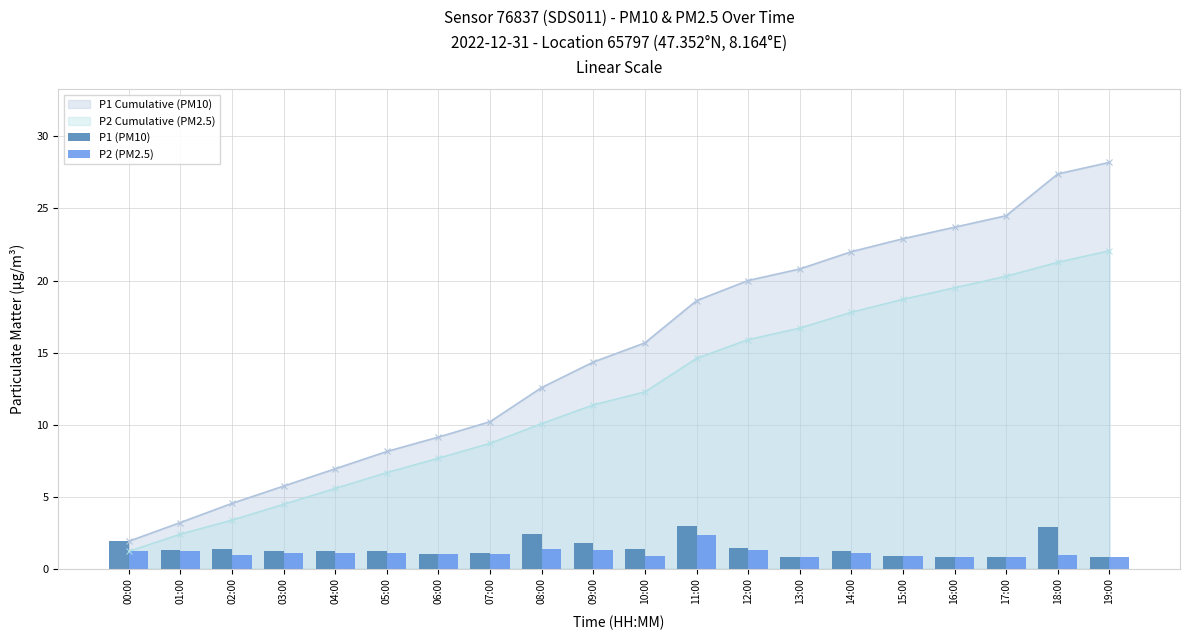

At which label does P2 Cumulative (PM2.5) reach its peak?

19:00